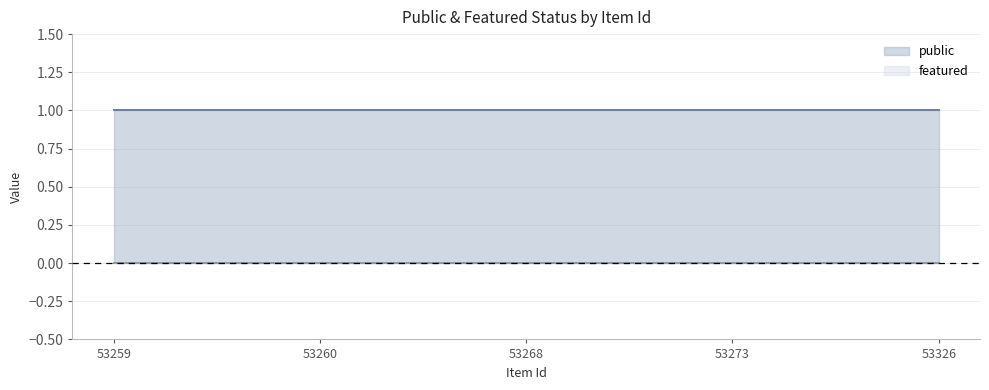

Rank the series by their average value, from lowest to highest.

featured, public